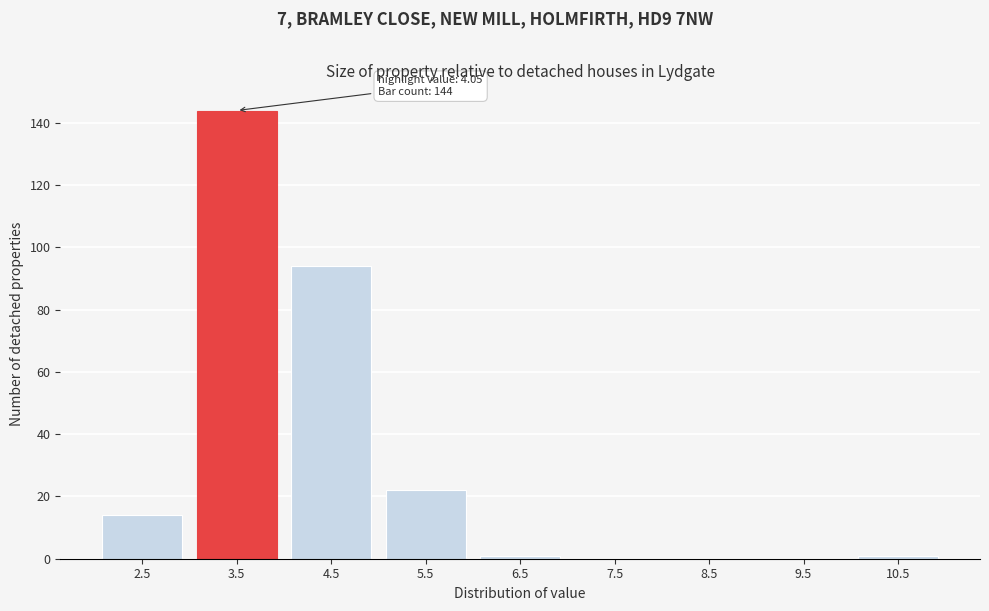

Reading left to right, list all the values displayed in this chart.

2.5=14	3.5=144	4.5=94	5.5=22	6.5=1	7.5=0	8.5=0	9.5=0	10.5=1